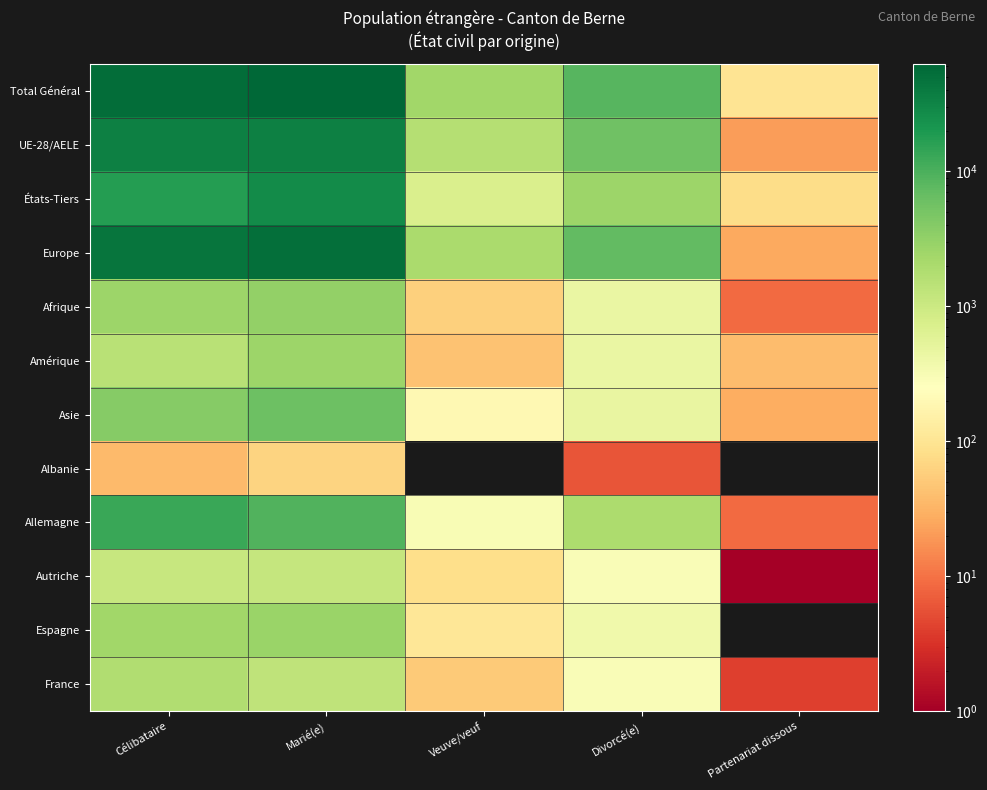

How many distinct data groups are displayed?

12